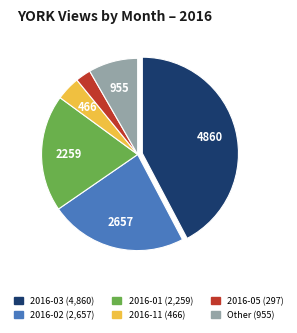

Does any single category account for the majority?

No